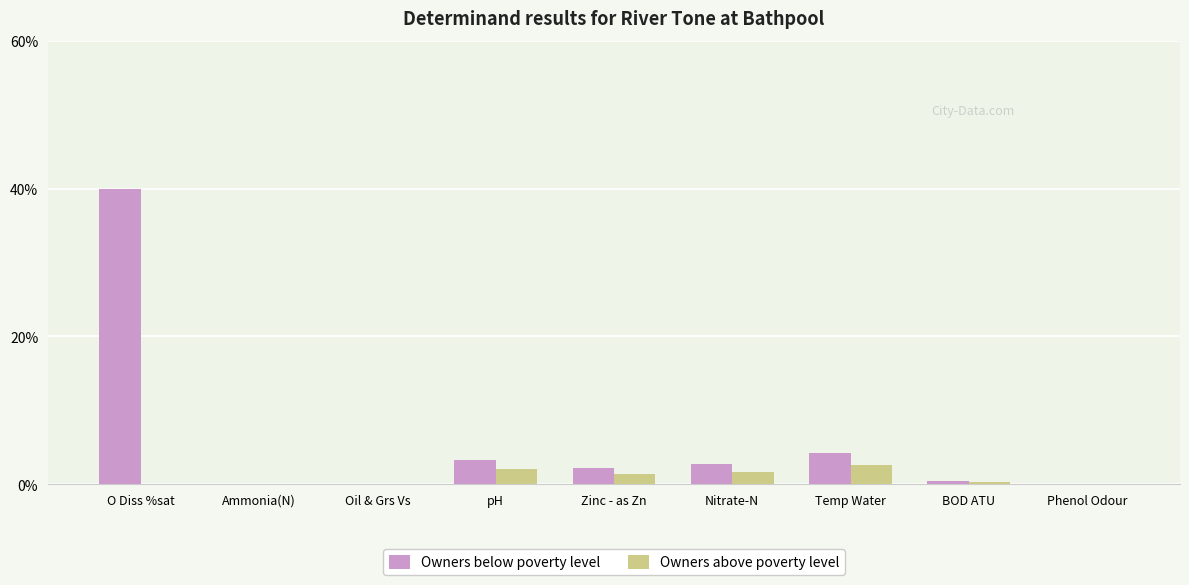

The Owners above poverty level series shows 0.0 at O Diss %sat. True or false?

True